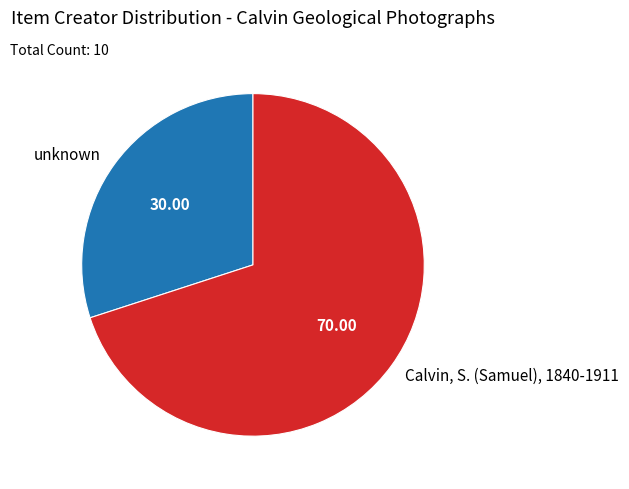

Does Calvin, S. (Samuel), 1840-1911 account for over 50% of the chart?

Yes